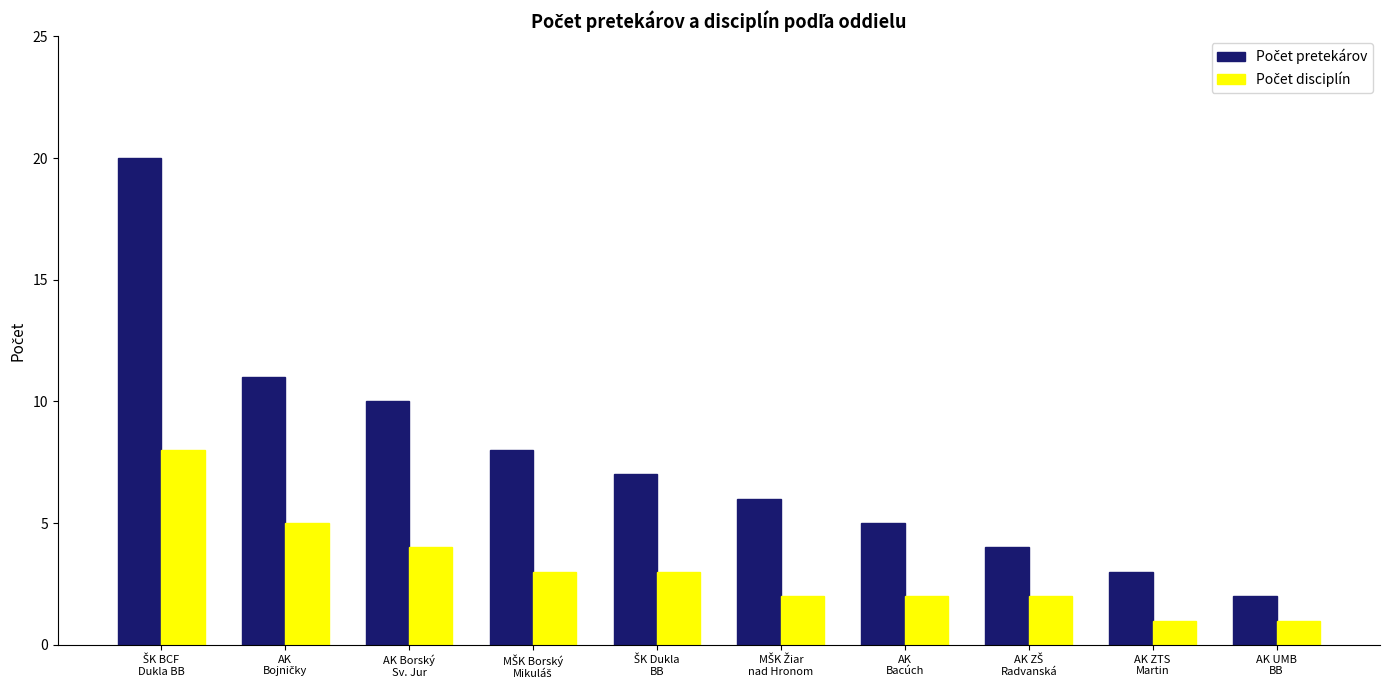

What is the total value across all series at AK UMB
BB?

3